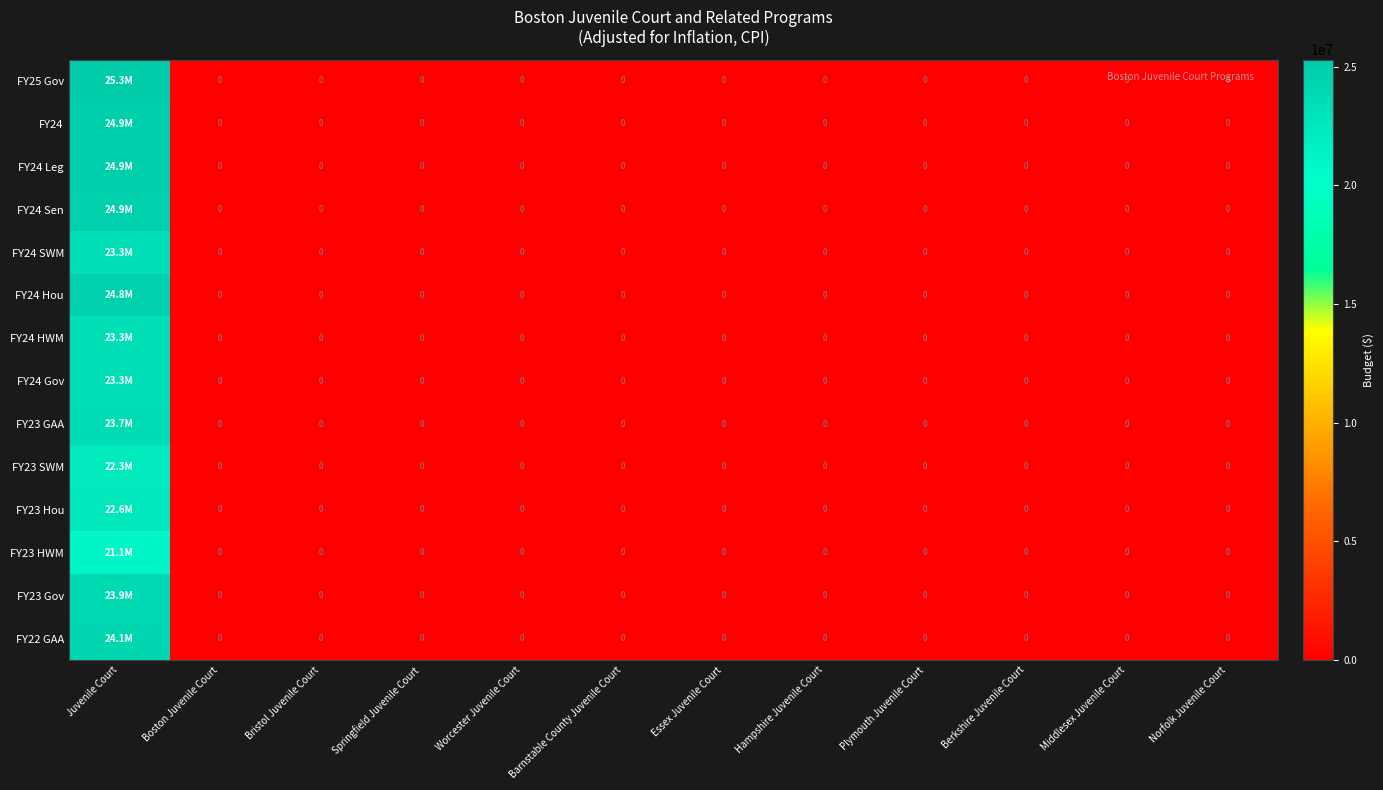

At which category does the chart reach its minimum across all series?

Boston Juvenile Court